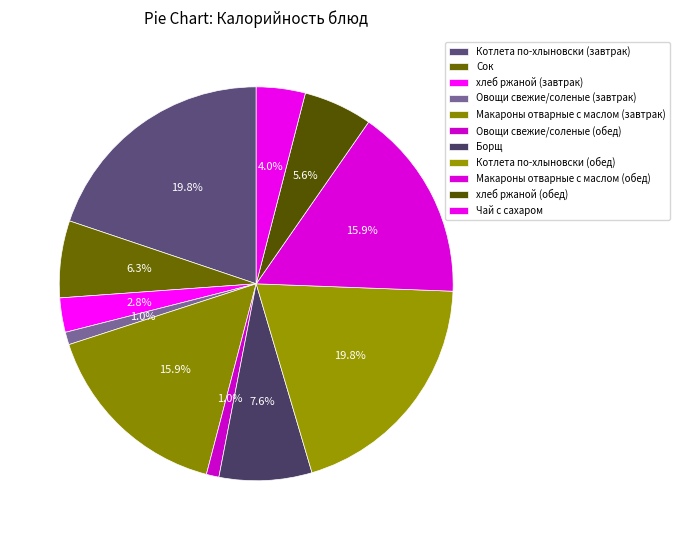

What is the largest slice in the pie chart?

Котлета по-хлыновски (завтрак)